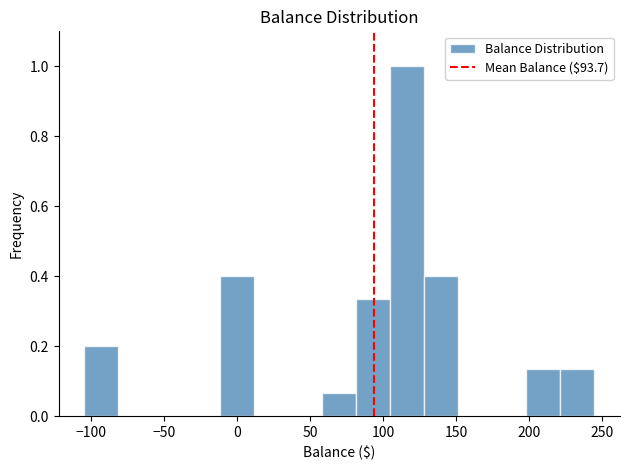

Reading left to right, list every bar in this chart as the range it spans on the x-axis followed by its height. Neither the bar edges nor the heights are printed on the chart, so give them approximately, as read against the axes.

-105 to -80: 0.20
-80 to -60: 0
-60 to -35: 0
-35 to -10: 0
-10 to 10: 0.40
10 to 35: 0
35 to 60: 0
60 to 80: 0.06
80 to 105: 0.34
105 to 130: 1.00
130 to 150: 0.40
150 to 175: 0
175 to 200: 0
200 to 220: 0.14
220 to 245: 0.14